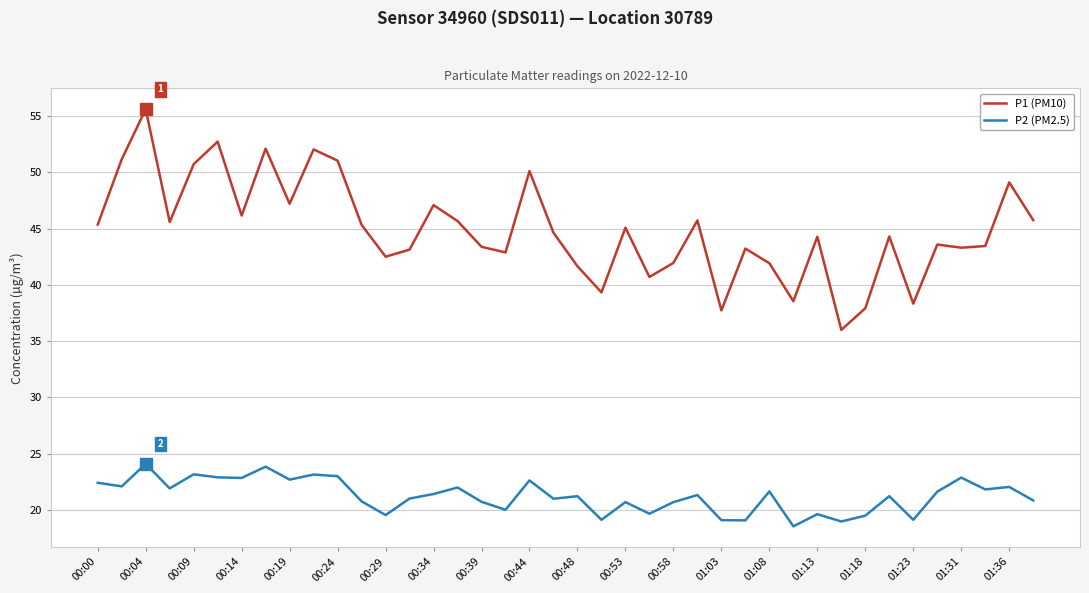

True or false: P2 (PM2.5) and P1 (PM10) intersect in this chart.

False